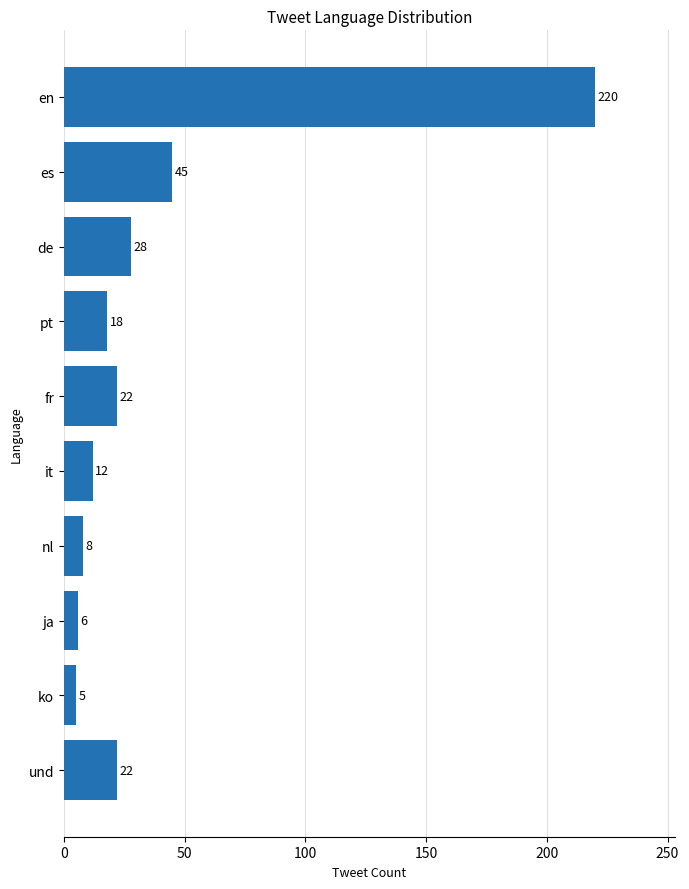

Count the number of data series in this chart.

1